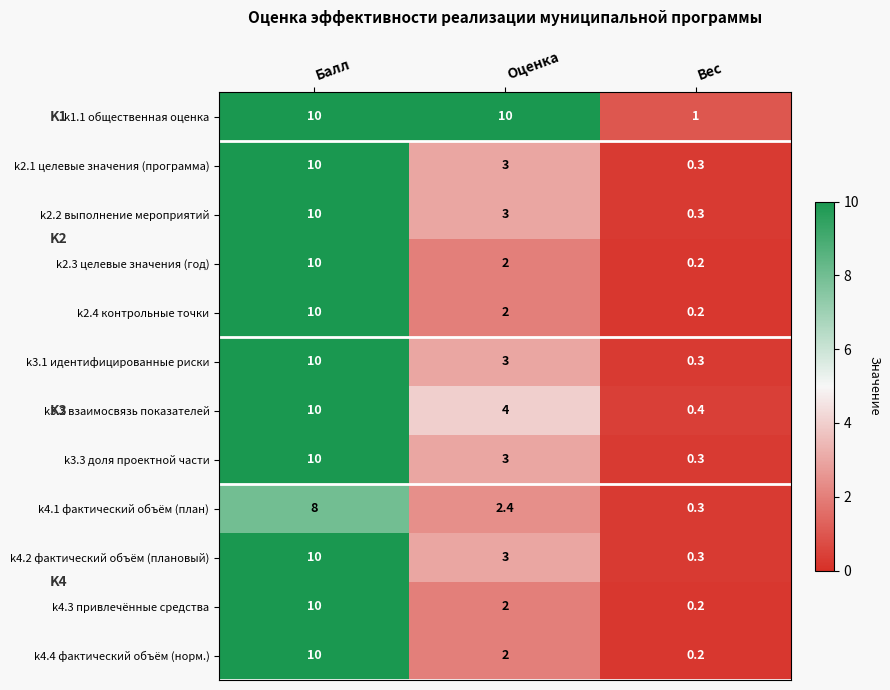

What is the sum of the k3.2 взаимосвязь показателей values at Вес and Оценка?

4.4